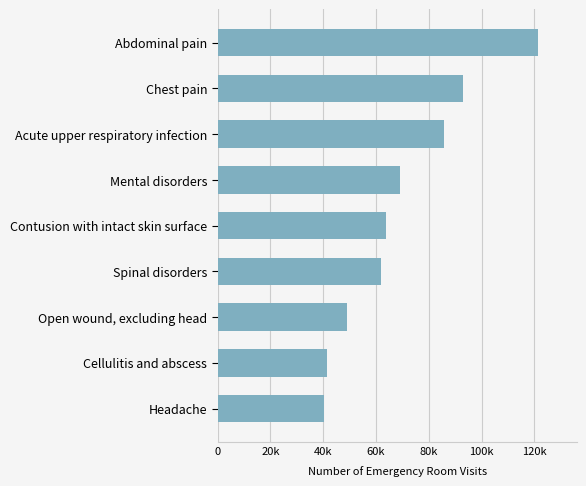

Rank the categories by value from highest to lowest.

Abdominal pain, Chest pain, Acute upper respiratory infection, Mental disorders, Contusion with intact skin surface, Spinal disorders, Open wound, excluding head, Cellulitis and abscess, Headache